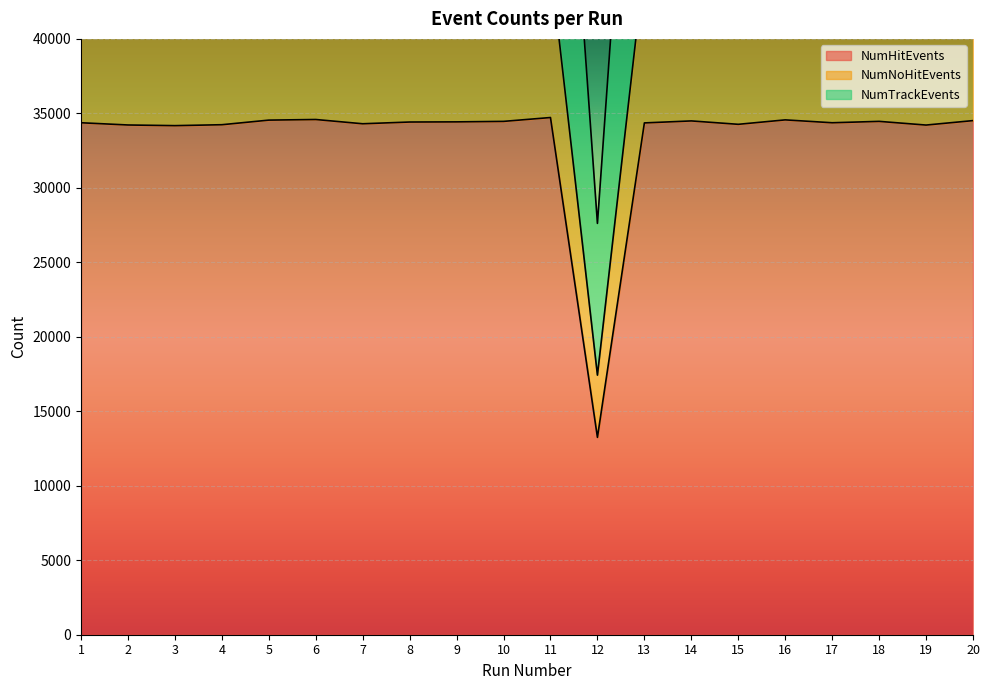

Read the NumTrackEvents value at 20, to the nearest 50.

71400